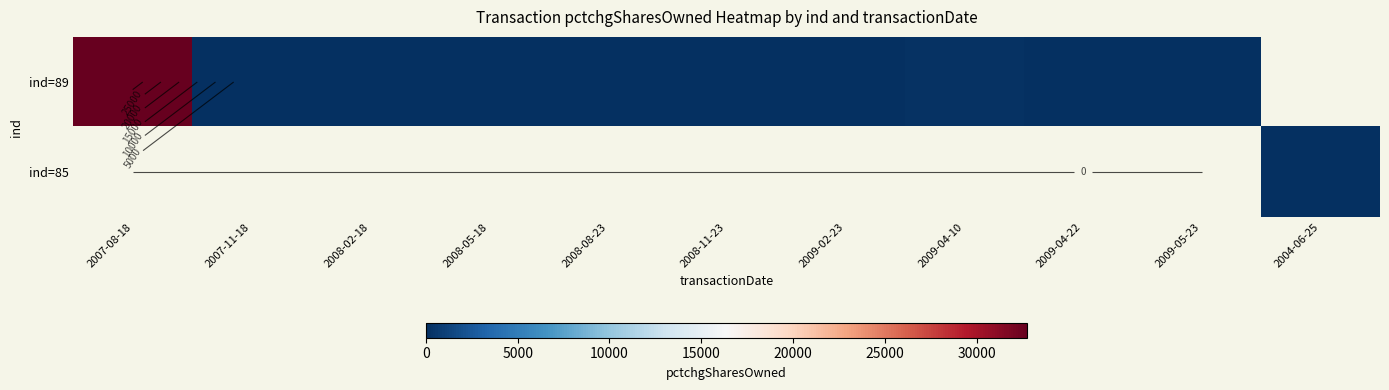

How many distinct data groups are displayed?

2